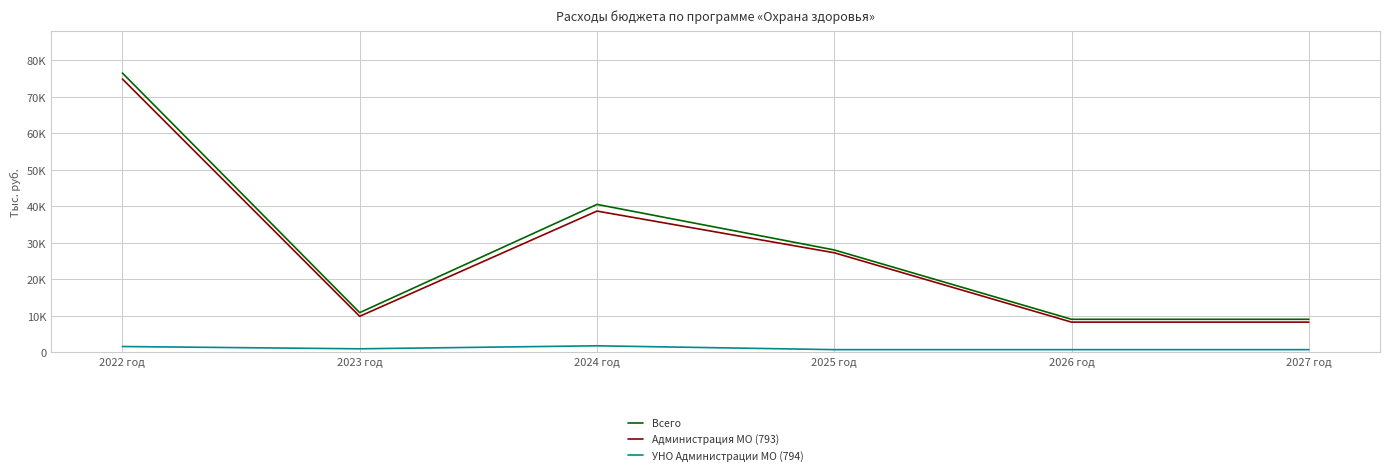

What is the sum of all Администрация МО (793) values?

167462.1